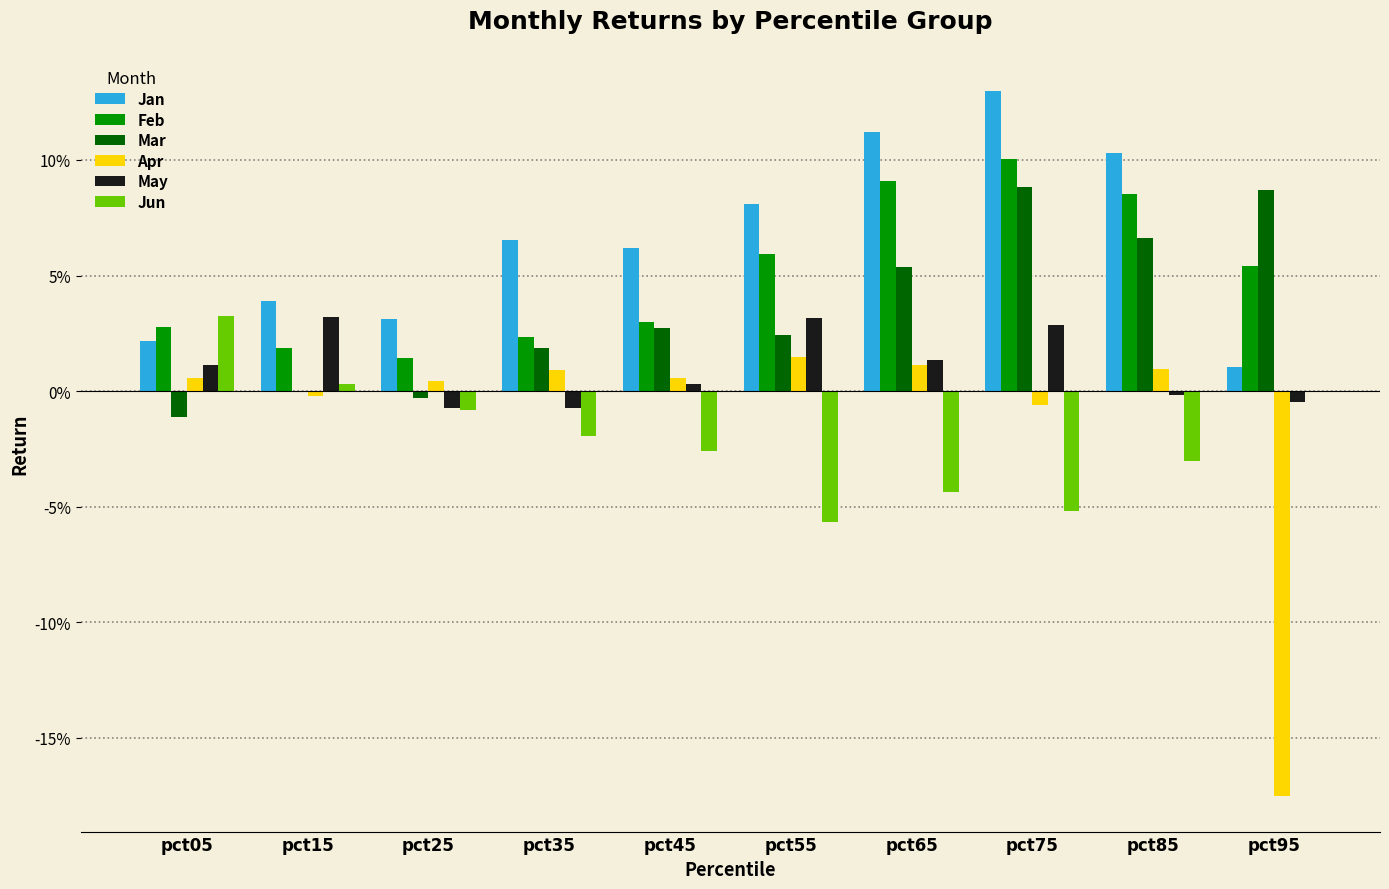

At which category is the sum across all series the highest?

pct75